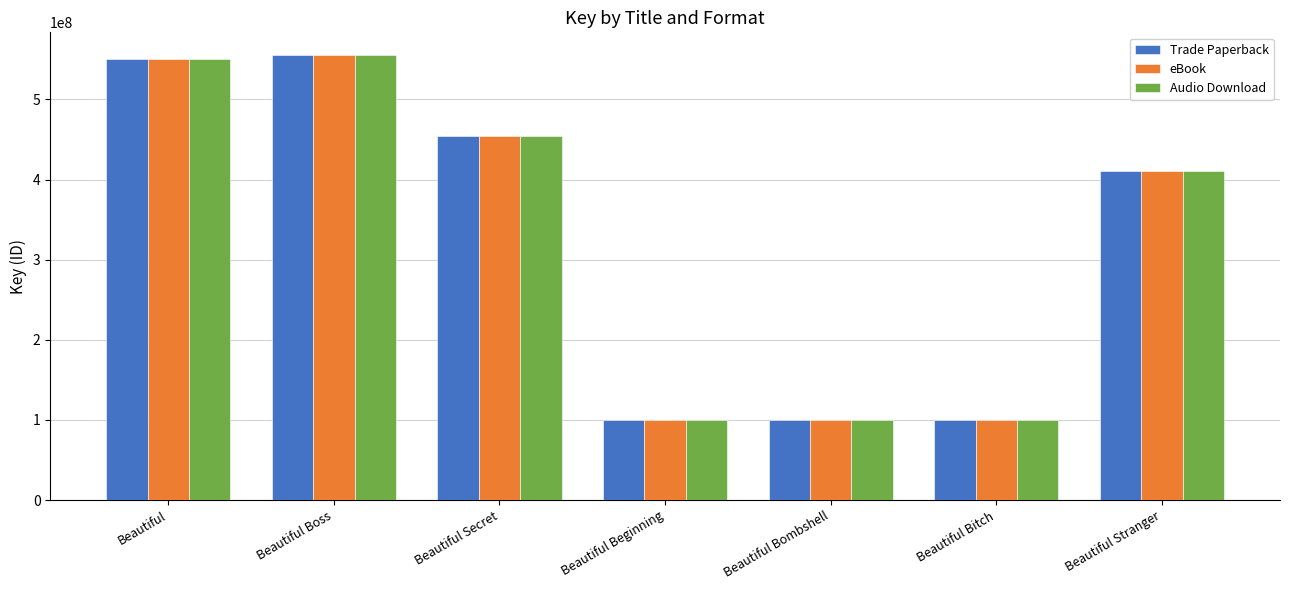

What is the average value of the Audio Download series?

324470062